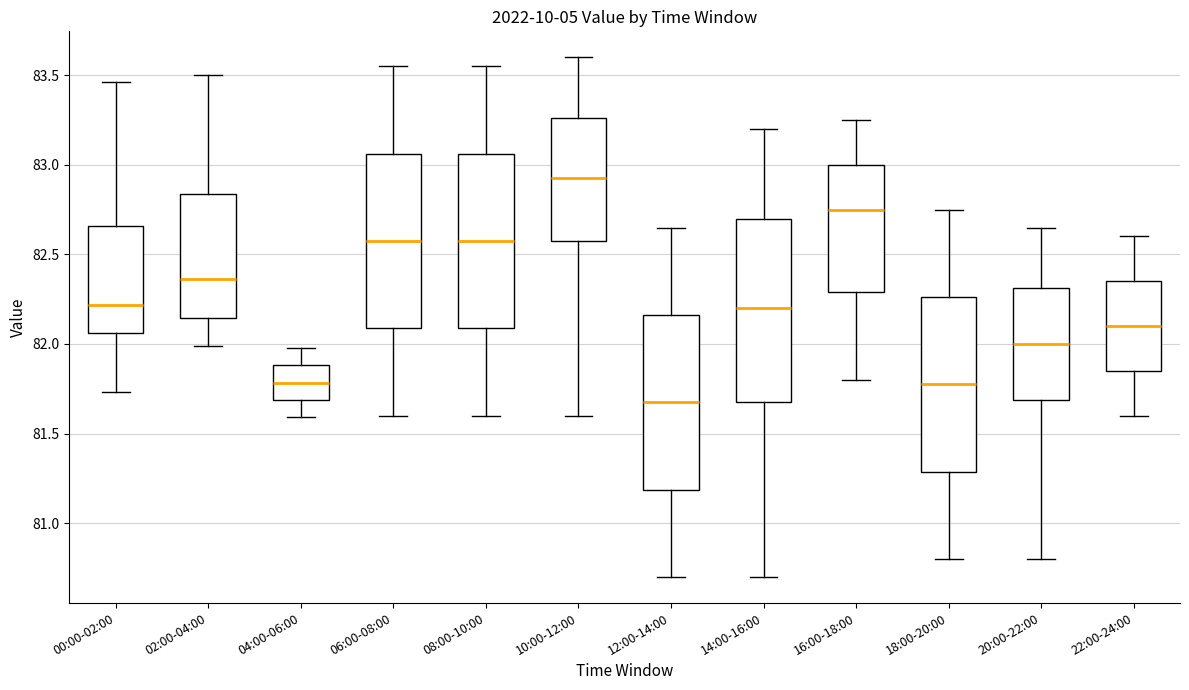

Reading left to right, read every box against the y-axis: the position of its median line, the range the box covers, and the ends of its whiskers. The values are not printed on the chart, so give them approximately, as read against the axis.

00:00-02:00: median 82.20, box 82.05 to 82.65, whiskers 81.75 to 83.45
02:00-04:00: median 82.35, box 82.15 to 82.85, whiskers 82.00 to 83.50
04:00-06:00: median 81.80, box 81.70 to 81.90, whiskers 81.60 to 82.00
06:00-08:00: median 82.60, box 82.10 to 83.05, whiskers 81.60 to 83.55
08:00-10:00: median 82.60, box 82.10 to 83.05, whiskers 81.60 to 83.55
10:00-12:00: median 82.95, box 82.60 to 83.25, whiskers 81.60 to 83.60
12:00-14:00: median 81.70, box 81.20 to 82.15, whiskers 80.70 to 82.65
14:00-16:00: median 82.20, box 81.70 to 82.70, whiskers 80.70 to 83.20
16:00-18:00: median 82.75, box 82.30 to 83.00, whiskers 81.80 to 83.25
18:00-20:00: median 81.80, box 81.30 to 82.25, whiskers 80.80 to 82.75
20:00-22:00: median 82.00, box 81.70 to 82.30, whiskers 80.80 to 82.65
22:00-24:00: median 82.10, box 81.85 to 82.35, whiskers 81.60 to 82.60